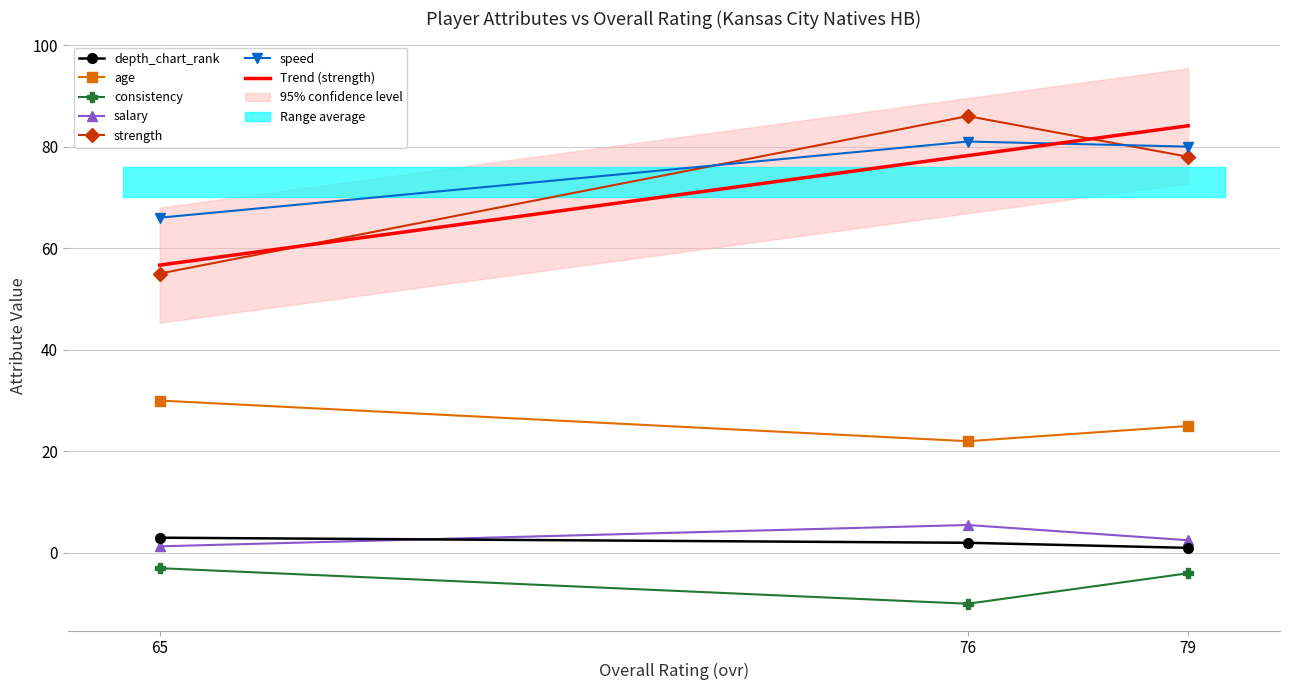

Which series has the largest range (max minus min)?

strength